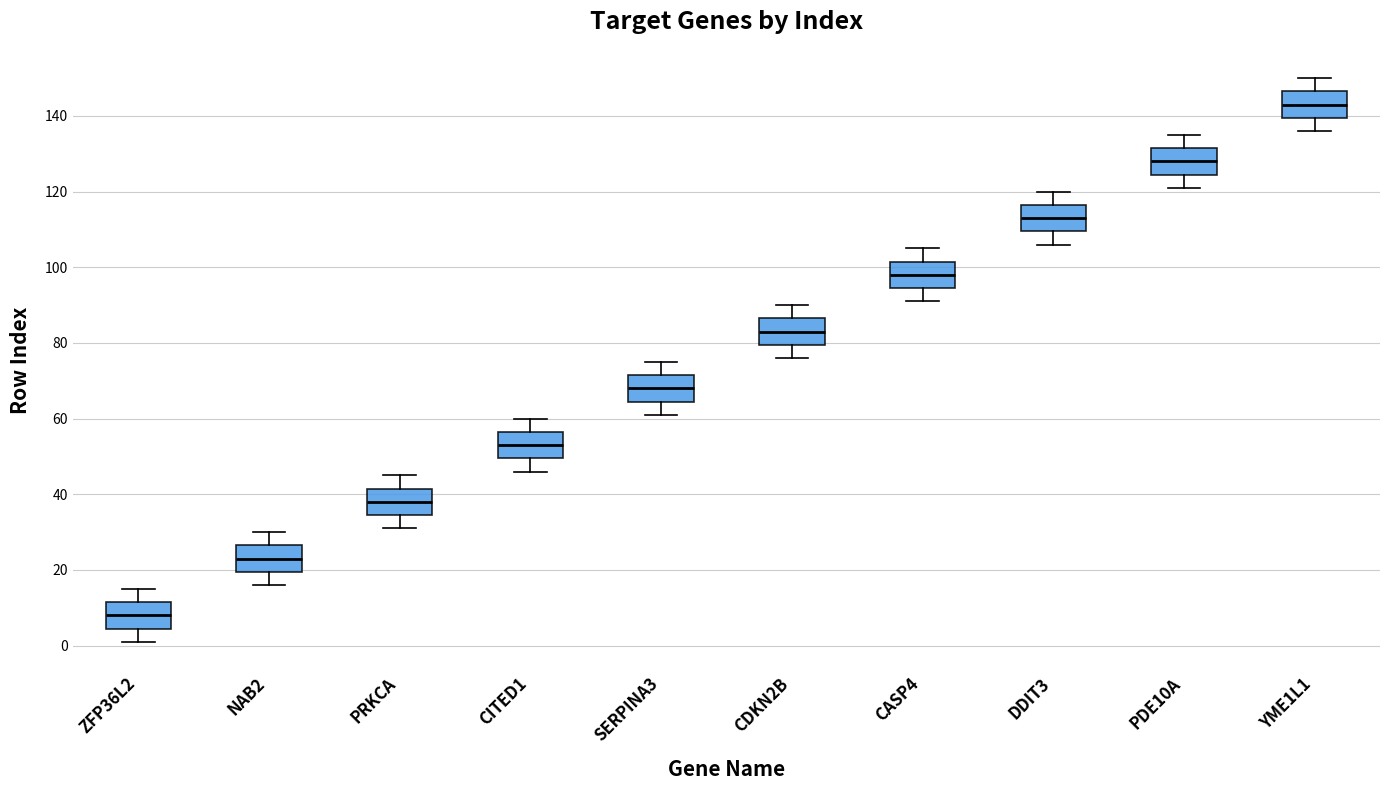

Where does the median line of the box for CITED1 sit on the y-axis? The values are not printed on the chart, so give them approximately, as read against the axis.

54